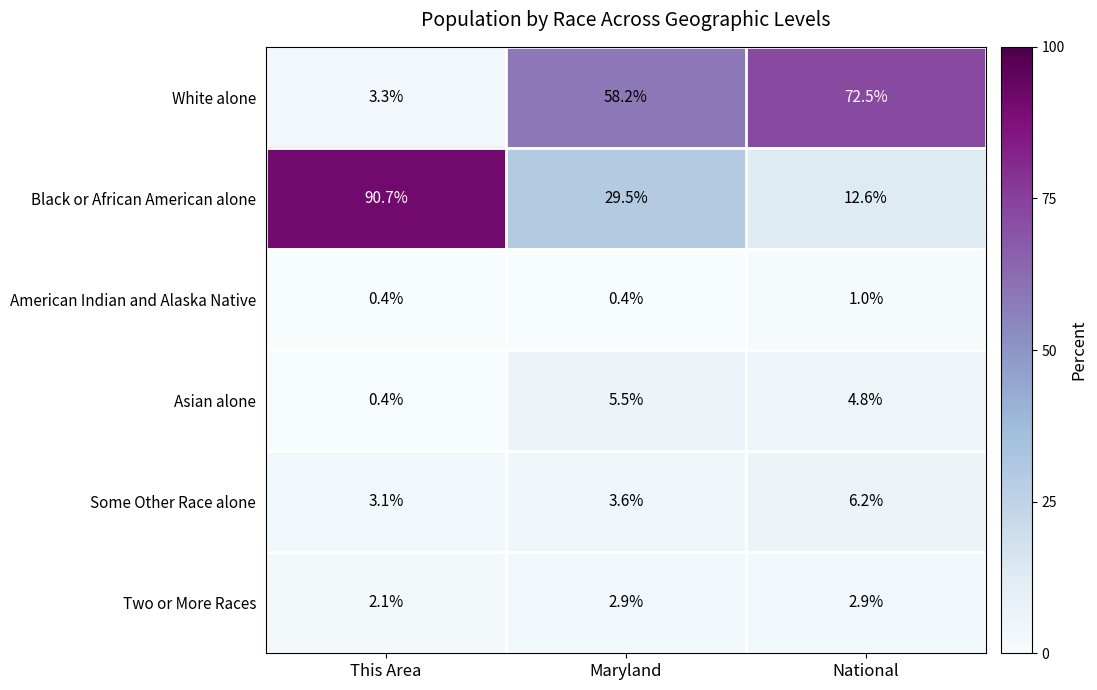

Reading left to right, what are all the values shown in this chart?

White alone: 3.3	58.2	72.5
Black or African American alone: 90.7	29.5	12.6
American Indian and Alaska Native: 0.4	0.4	1.0
Asian alone: 0.4	5.5	4.8
Some Other Race alone: 3.1	3.6	6.2
Two or More Races: 2.1	2.9	2.9